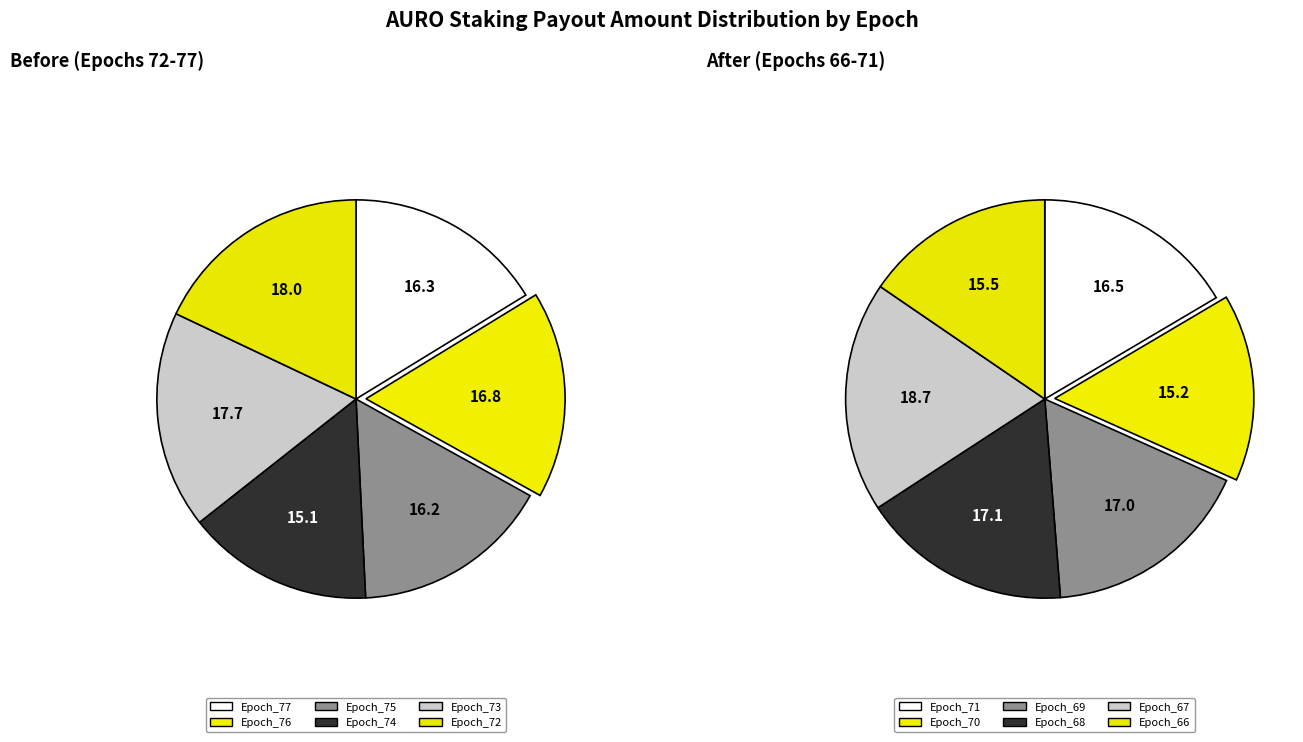

Does Epoch_68 represent more than half of the total?

No